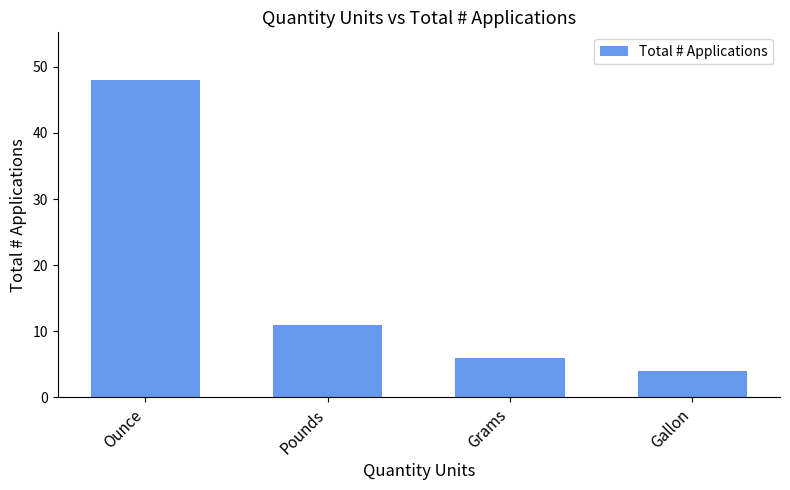

Does the chart contain any negative values?

No